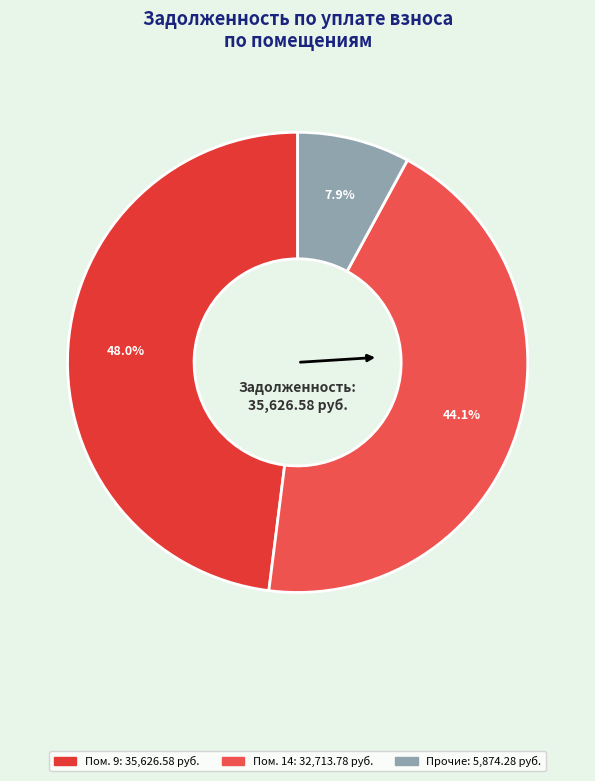

How many segments does this pie chart have?

3